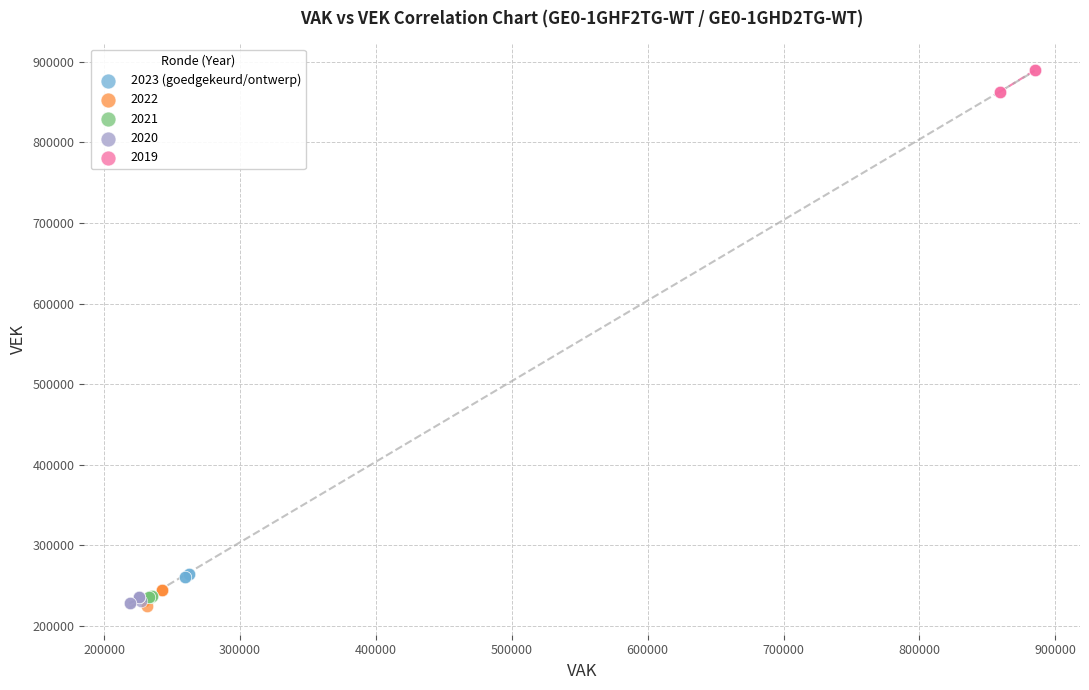

Which series reaches the maximum Y coordinate?

2019